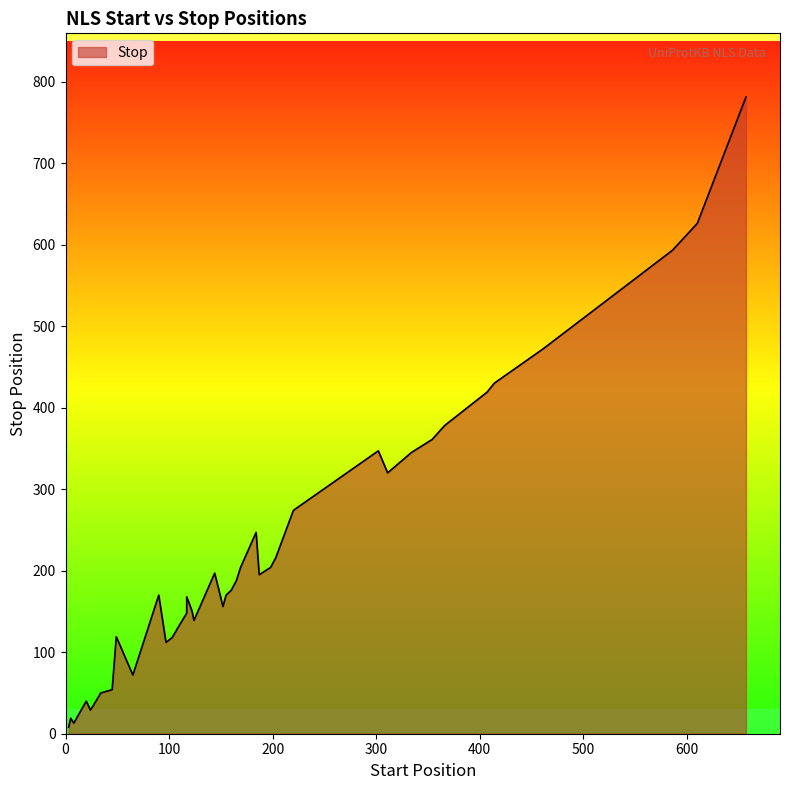

List the labels in order of value, smallest first.

3, 8, 5, 24, 27, 20, 34, 45, 65, 97, 103, 49, 108, 124, 117, 122, 152, 117, 155, 90, 160, 165, 187, 144, 198, 169, 203, 184, 220, 311, 334, 302, 354, 366, 407, 414, 461, 586, 610, 657